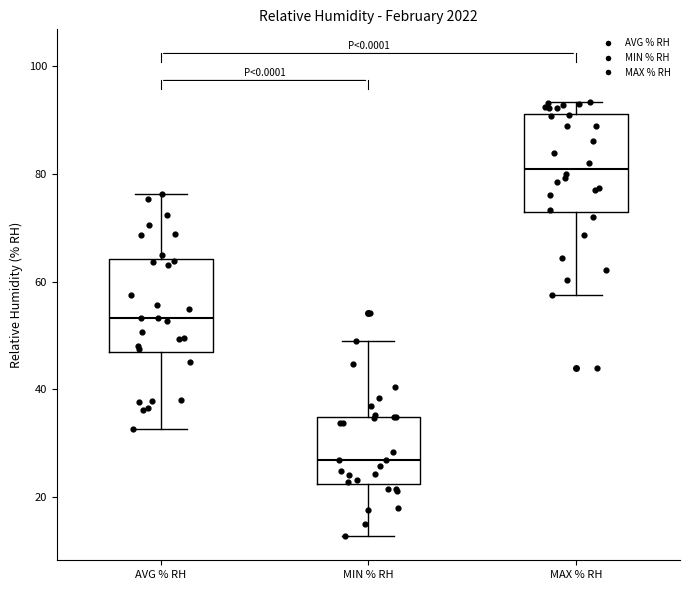

Reading left to right, read every box against the y-axis: the position of its median line, the range the box covers, and the ends of its whiskers. The values are not printed on the chart, so give them approximately, as read against the axis.

AVG % RH: median 54, box 46 to 64, whiskers 32 to 76
MIN % RH: median 26, box 22 to 34, whiskers 12 to 50
MAX % RH: median 80, box 72 to 92, whiskers 58 to 94